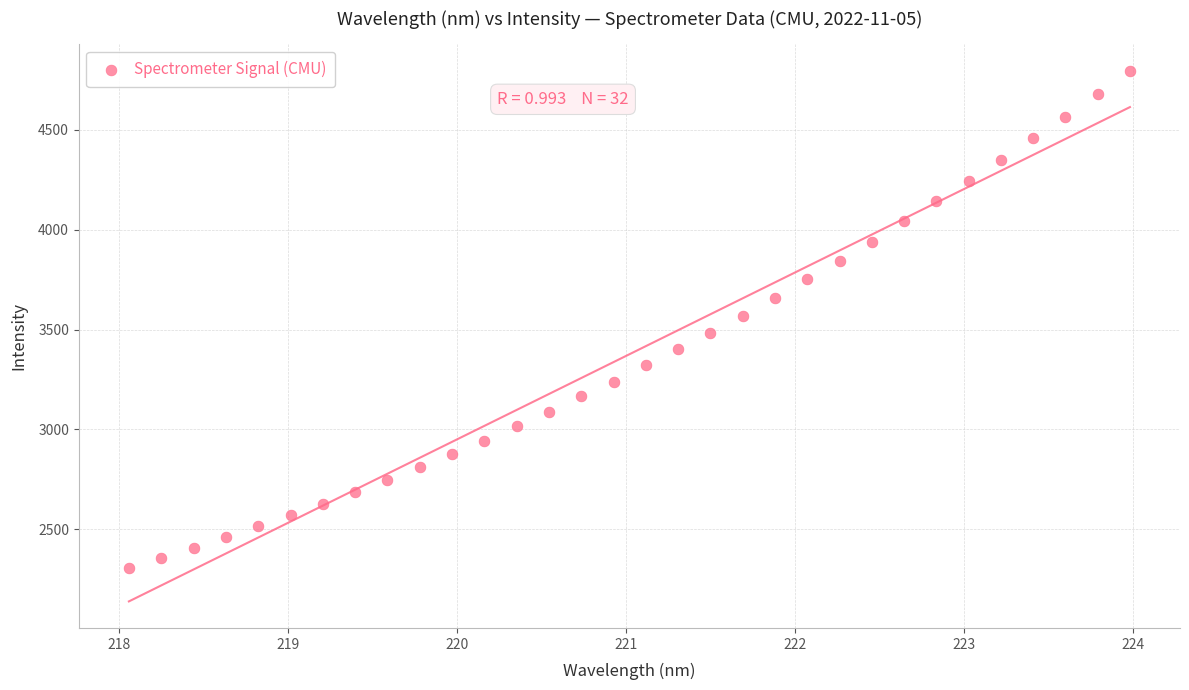

What is the range of Y values (max minus min)?

2488.5